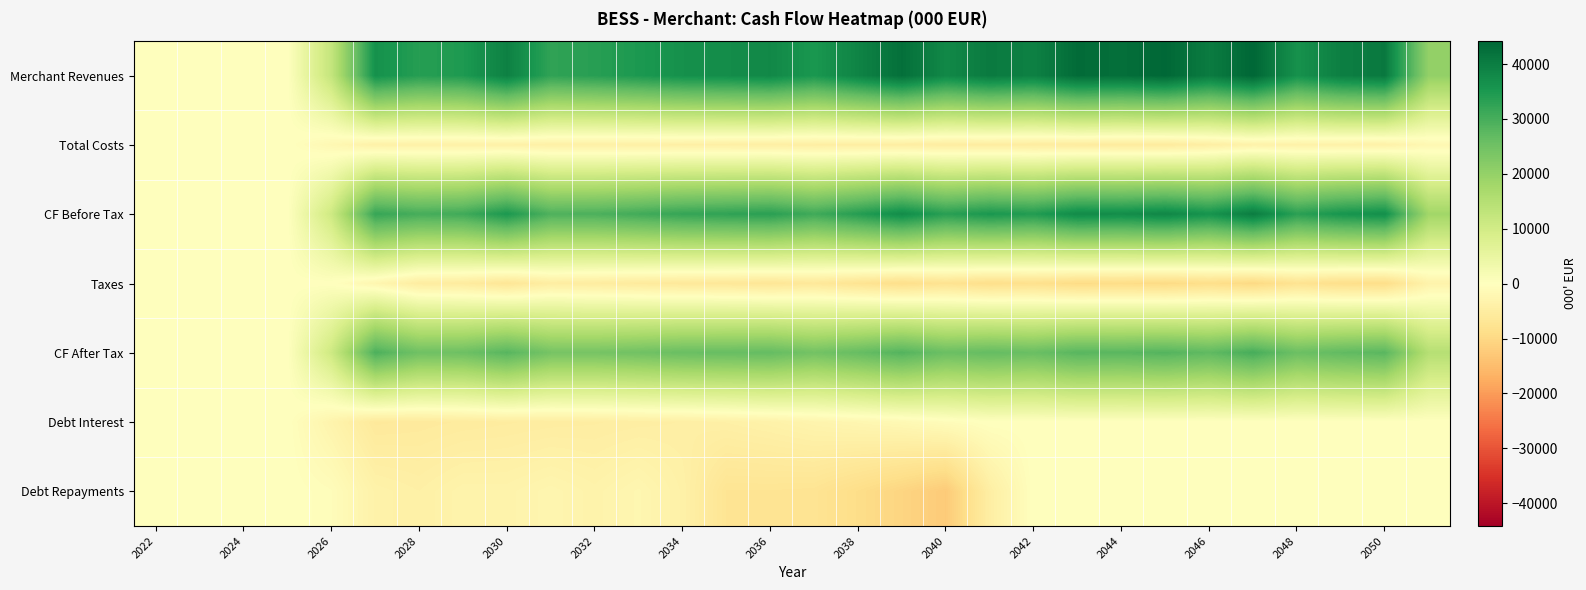

Which series has the largest total across all categories?

Merchant Revenues